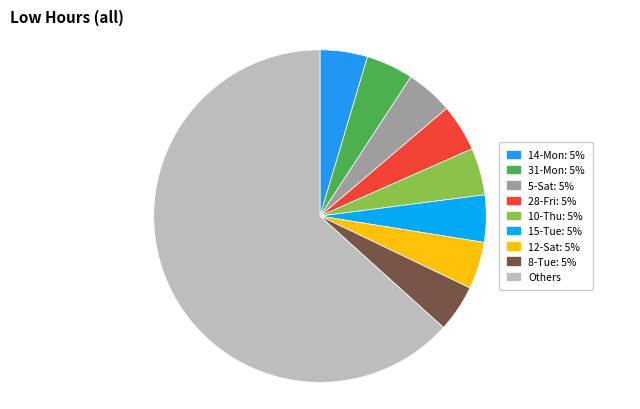

How many segments does this pie chart have?

9